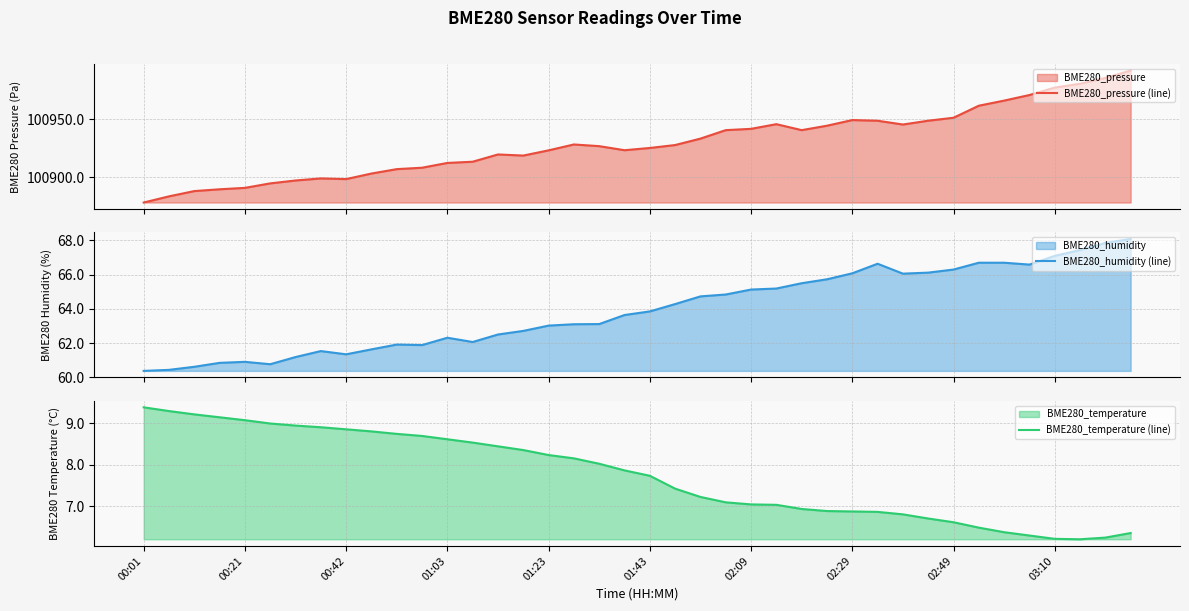

In BME280_humidity (line), how many points are higher than both neighbors (excluding endpoints)?

5